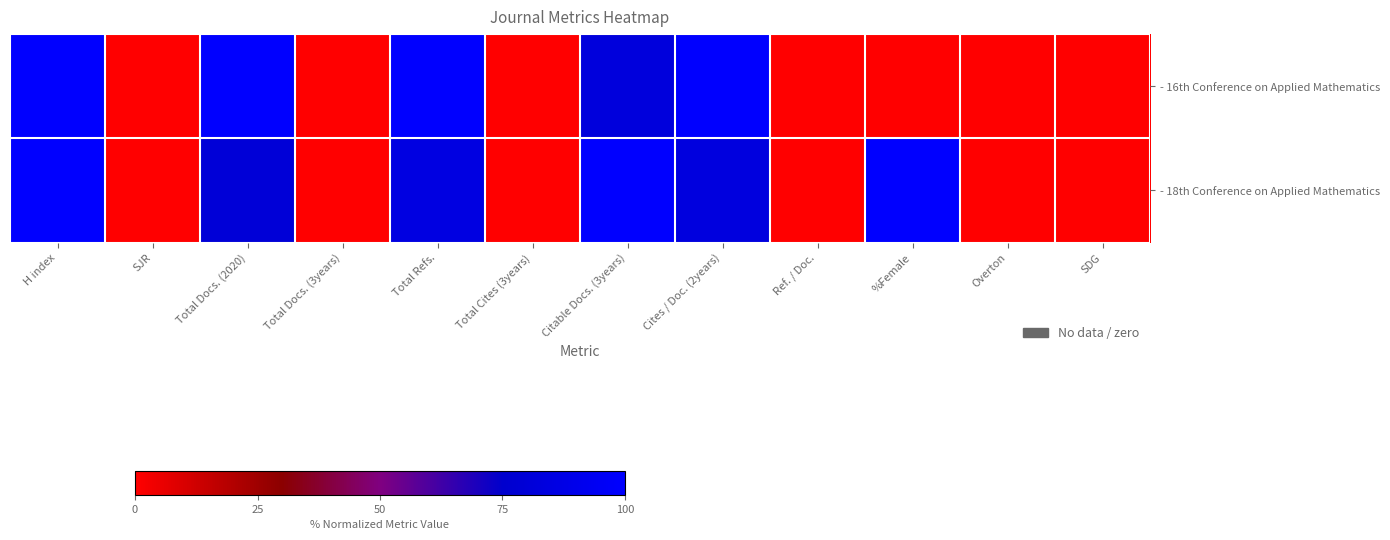

Reading right to left, what are all the values shown in this chart?

- 16th Conference on Applied Mathematics: SDG=0.0	Overton=0.0	%Female=0.0	Ref. / Doc.=0.0	Cites / Doc. (2years)=100.0	Citable Docs. (3years)=82.8	Total Cites (3years)=0.0	Total Refs.=100.0	Total Docs. (3years)=0.0	Total Docs. (2020)=100.0	SJR=0.0	H index=100.0
- 18th Conference on Applied Mathematics: SDG=0.0	Overton=0.0	%Female=100.0	Ref. / Doc.=0.0	Cites / Doc. (2years)=83.8	Citable Docs. (3years)=100.0	Total Cites (3years)=0.0	Total Refs.=85.1	Total Docs. (3years)=0.0	Total Docs. (2020)=80.0	SJR=0.0	H index=100.0